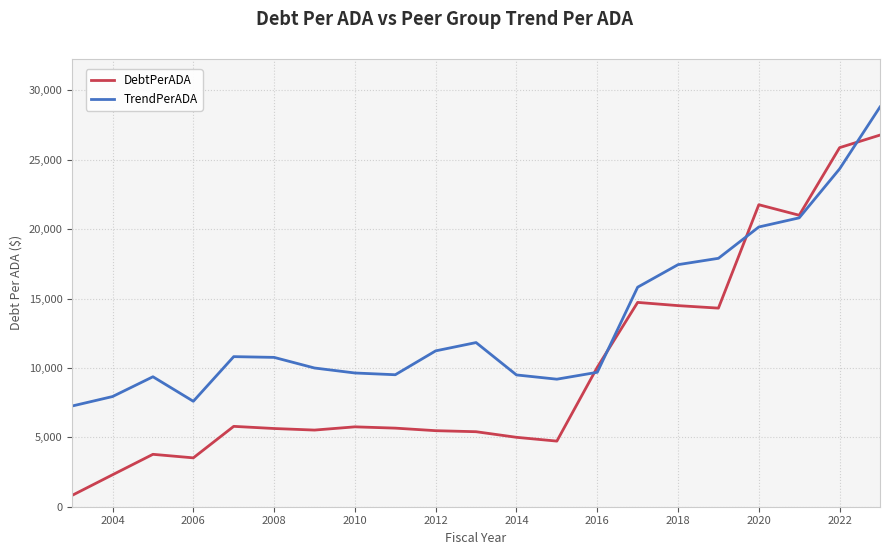

What is the minimum value shown in the chart?

819.1